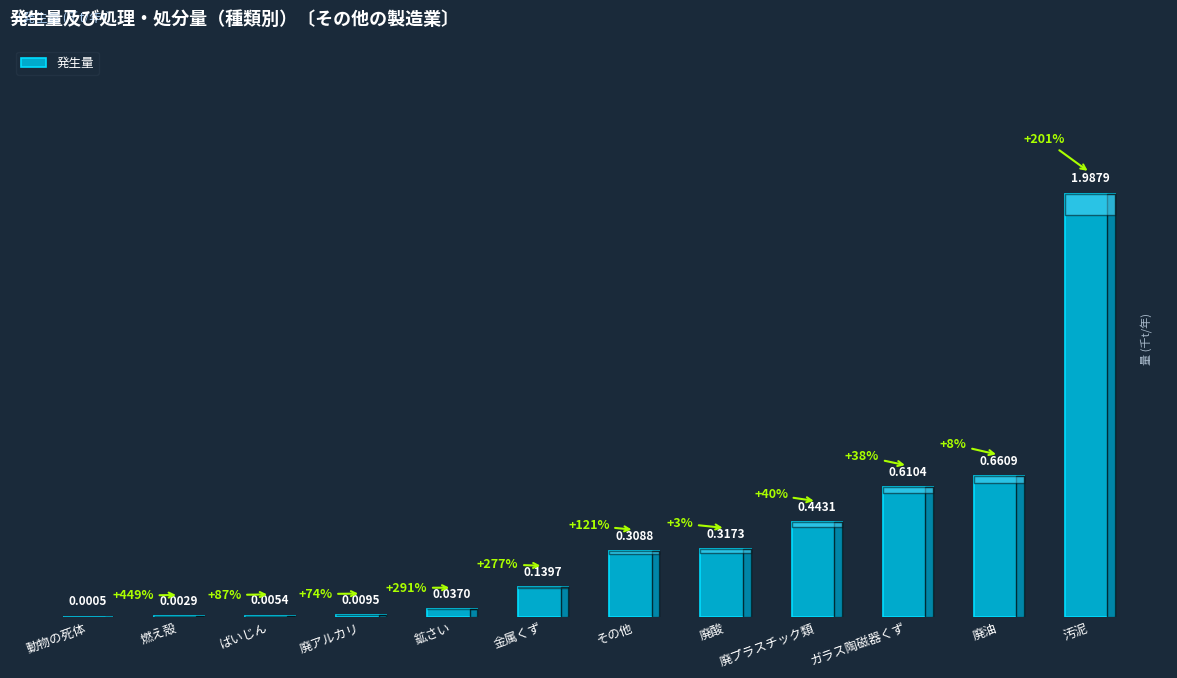

What is the sum of all values?

4.5